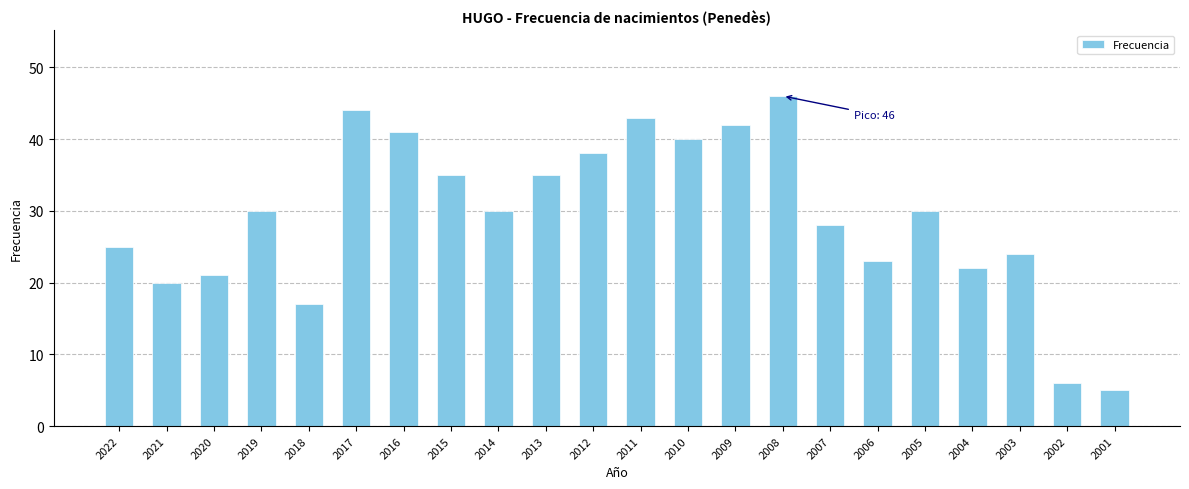

The value at 2016 is 41. True or false?

True